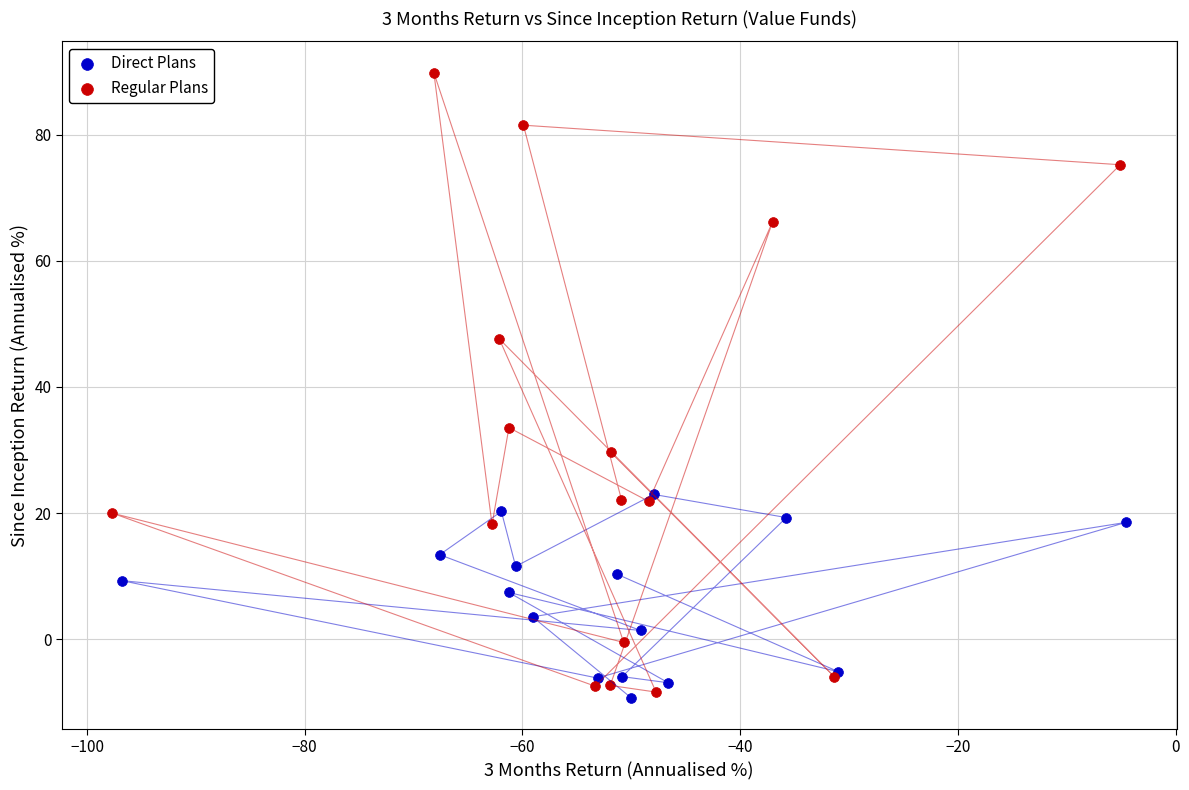

Which series contains the highest Y value?

Regular Plans